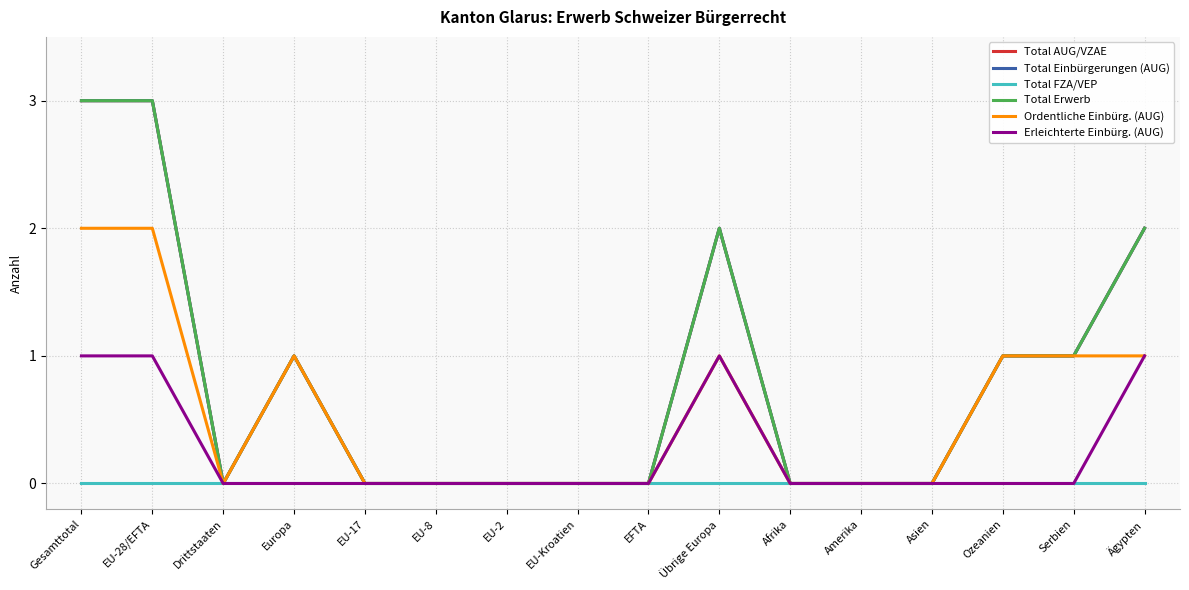

The Erleichterte Einbürg. (AUG) series shows 1 at EU-28/EFTA. True or false?

True